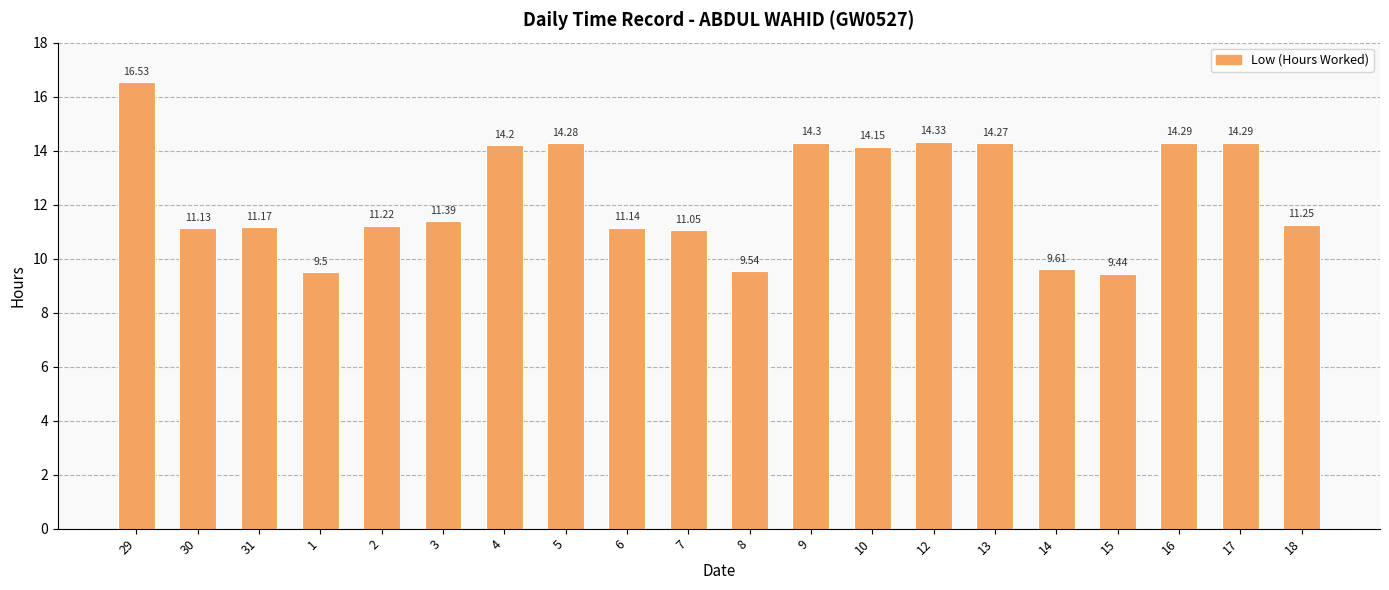

What is the difference between the second highest and second lowest values?

4.8